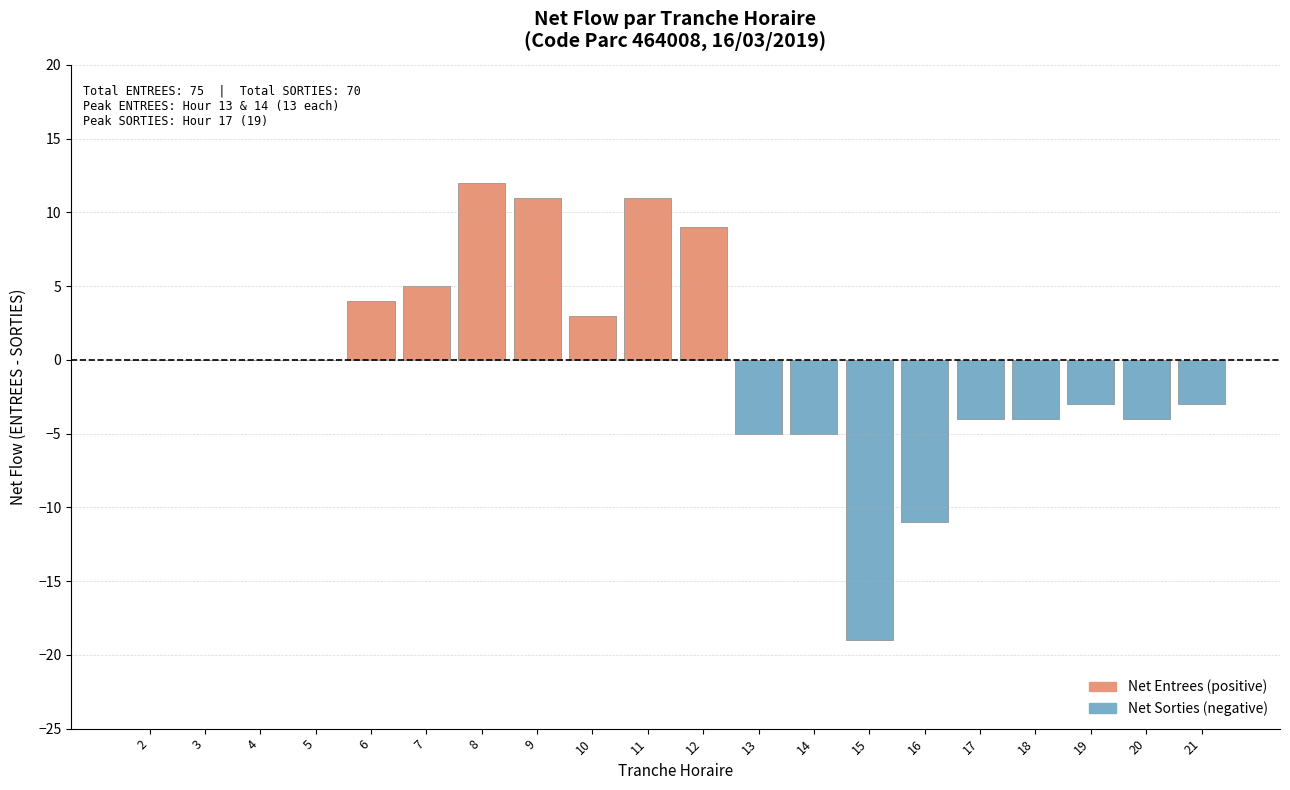

Count the number of categories in the chart.

20